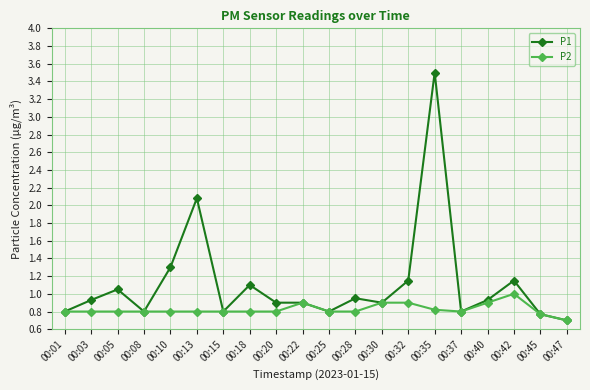

True or false: P2 has a value of 0.9 at 00:40.

True